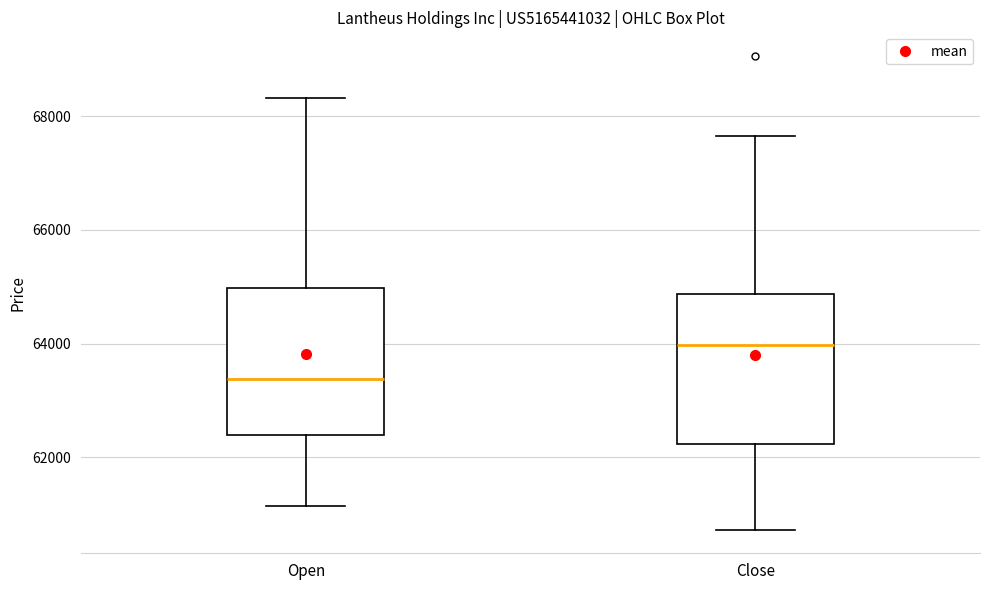

Which box has the highest median line?

Close